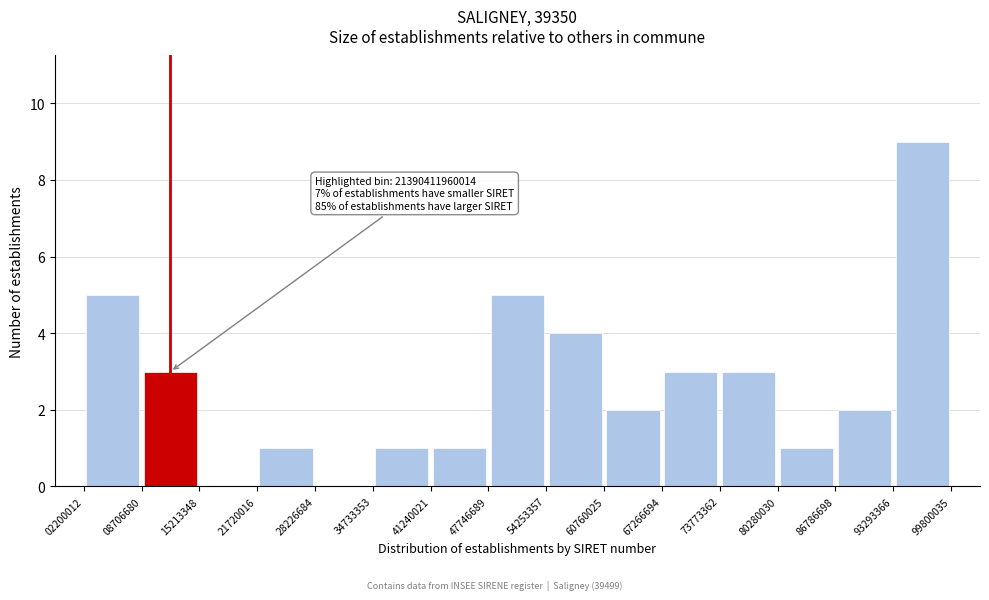

Which range on the x-axis has the tallest bar?

93293366 to 99800035